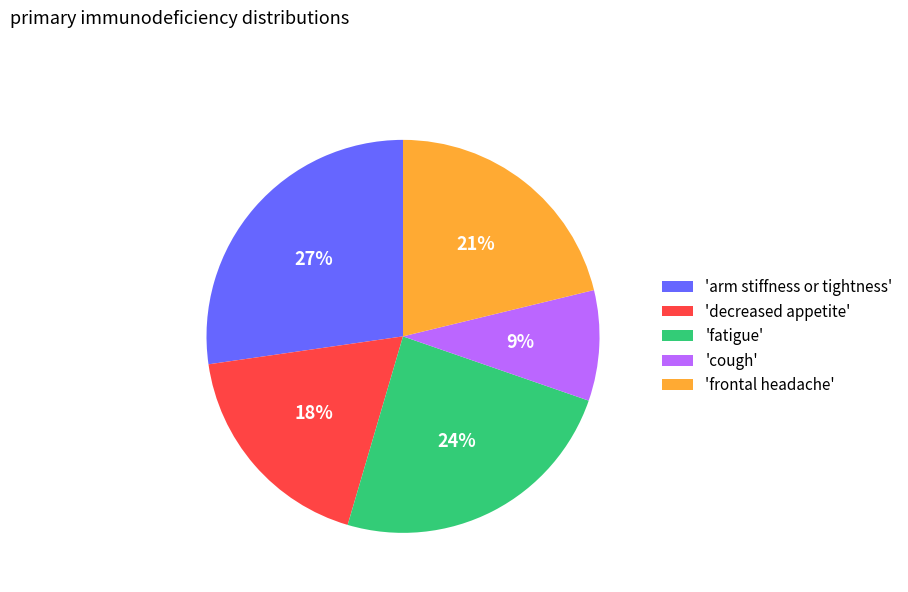

What is the largest slice in the pie chart?

'arm stiffness or tightness'